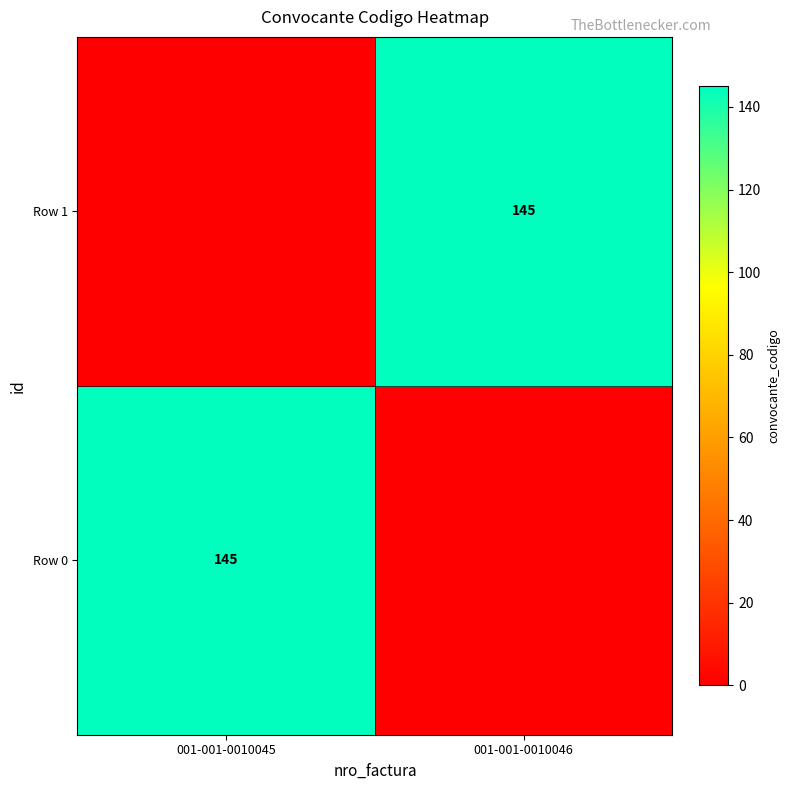

The Row 1 series shows 145 at 001-001-0010046. True or false?

True